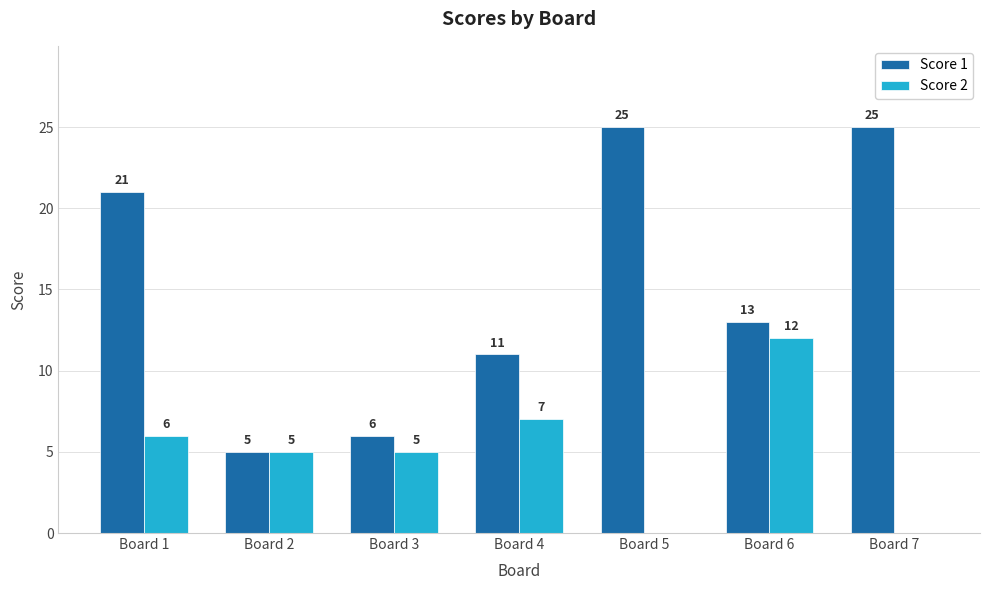

Reading left to right, extract all data points from this chart.

Score 1: Board 1=21	Board 2=5	Board 3=6	Board 4=11	Board 5=25	Board 6=13	Board 7=25
Score 2: Board 1=6	Board 2=5	Board 3=5	Board 4=7	Board 5=0	Board 6=12	Board 7=0